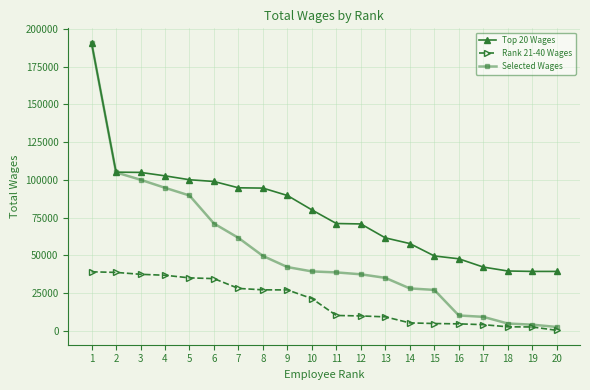

What is the maximum value for Top 20 Wages?

190945.1